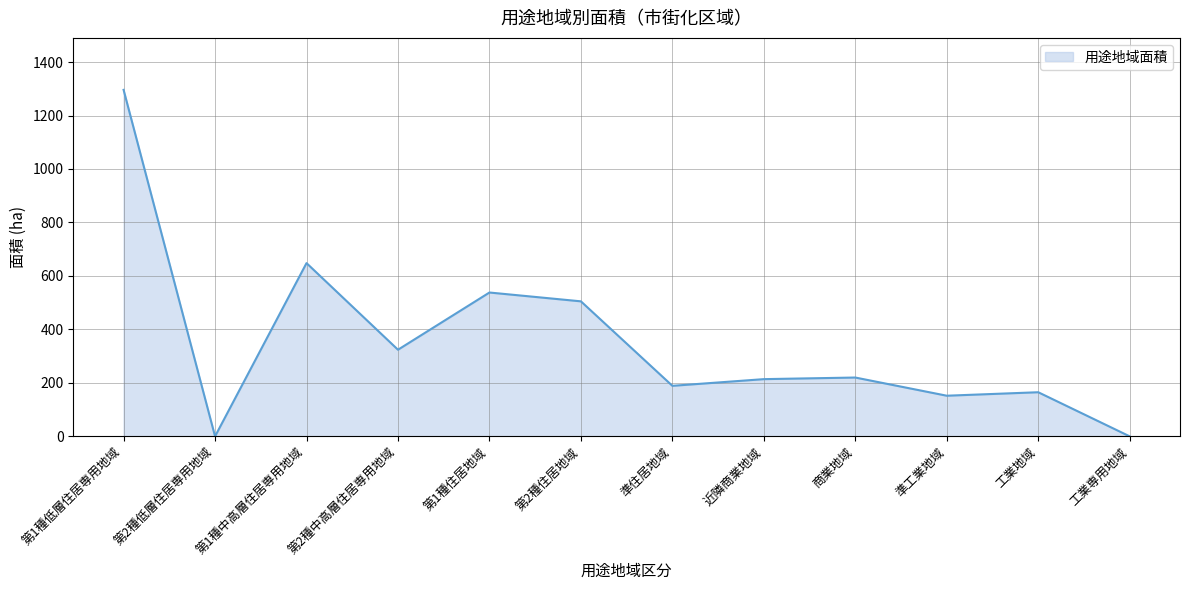

At which category does the data reach its first local peak?

第1種中高層住居専用地域